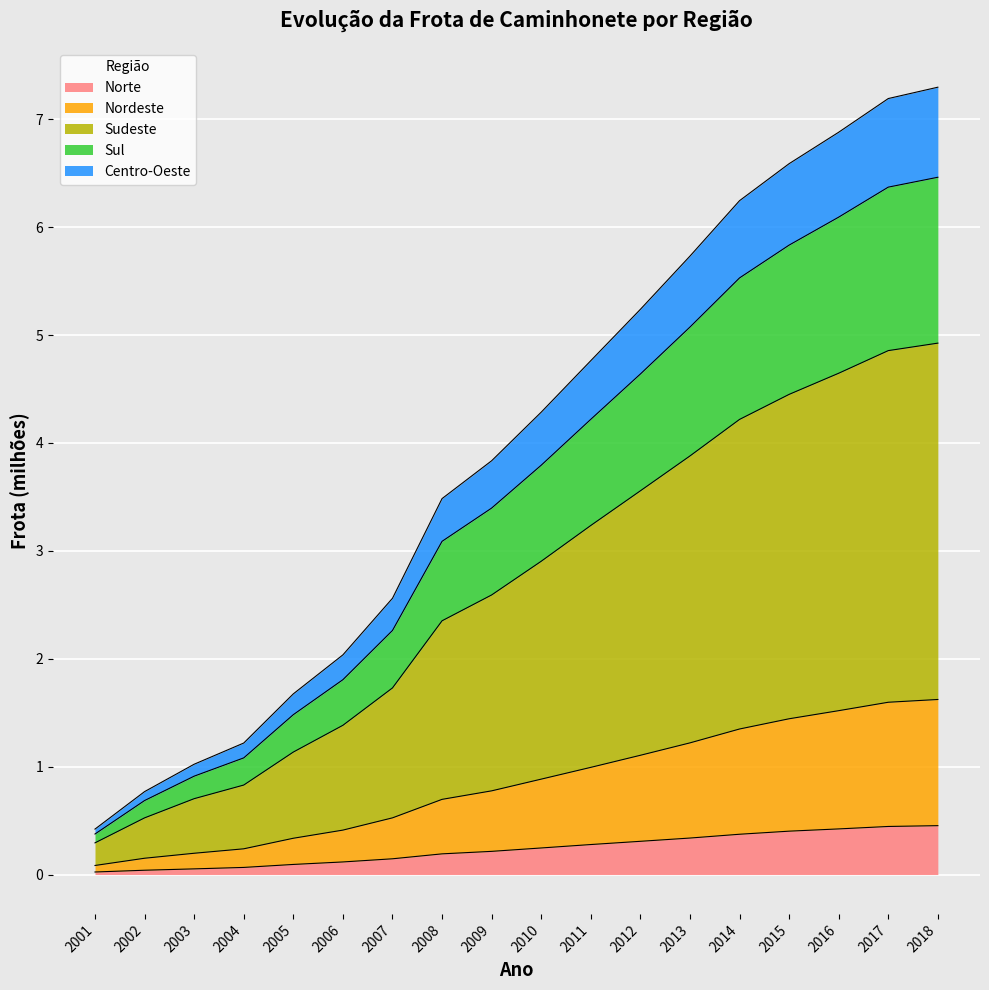

What is the total value across all series at 2016?

6.9